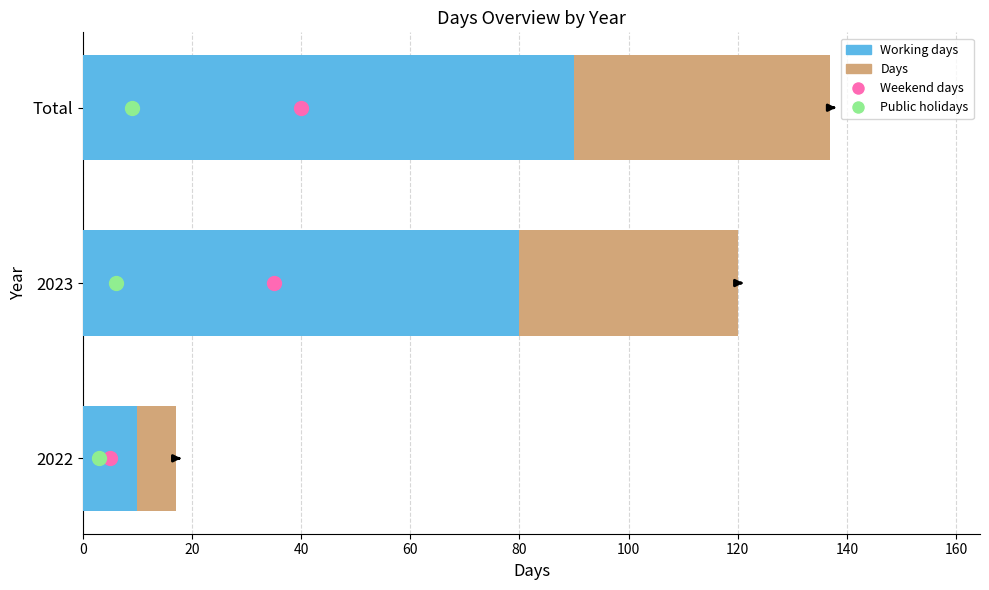

What is the approximate value of Days at Total?

137